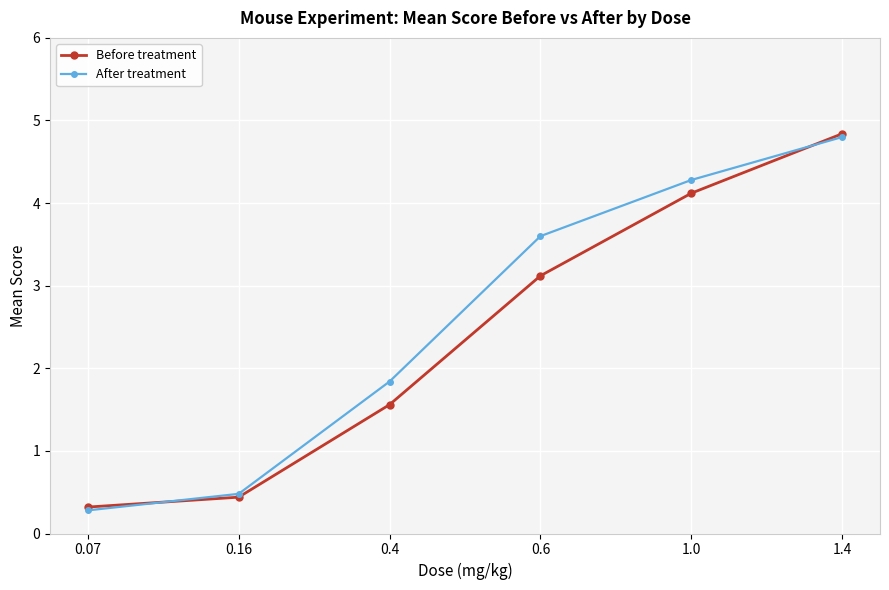

What is the difference between the highest and lowest values at 1.0?

0.2